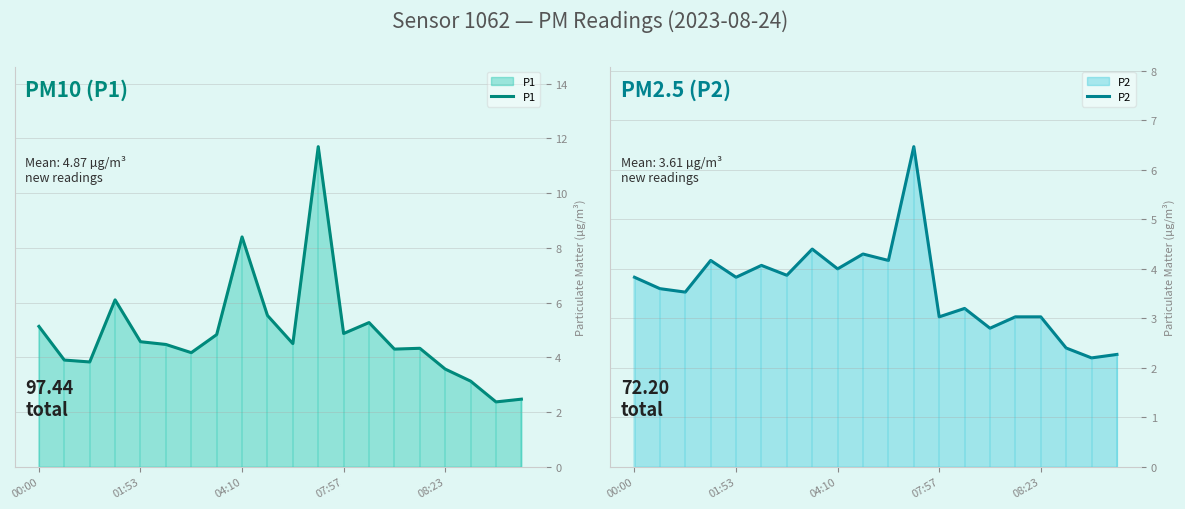

The value of P1 at 01:53 is 1.0. True or false?

False